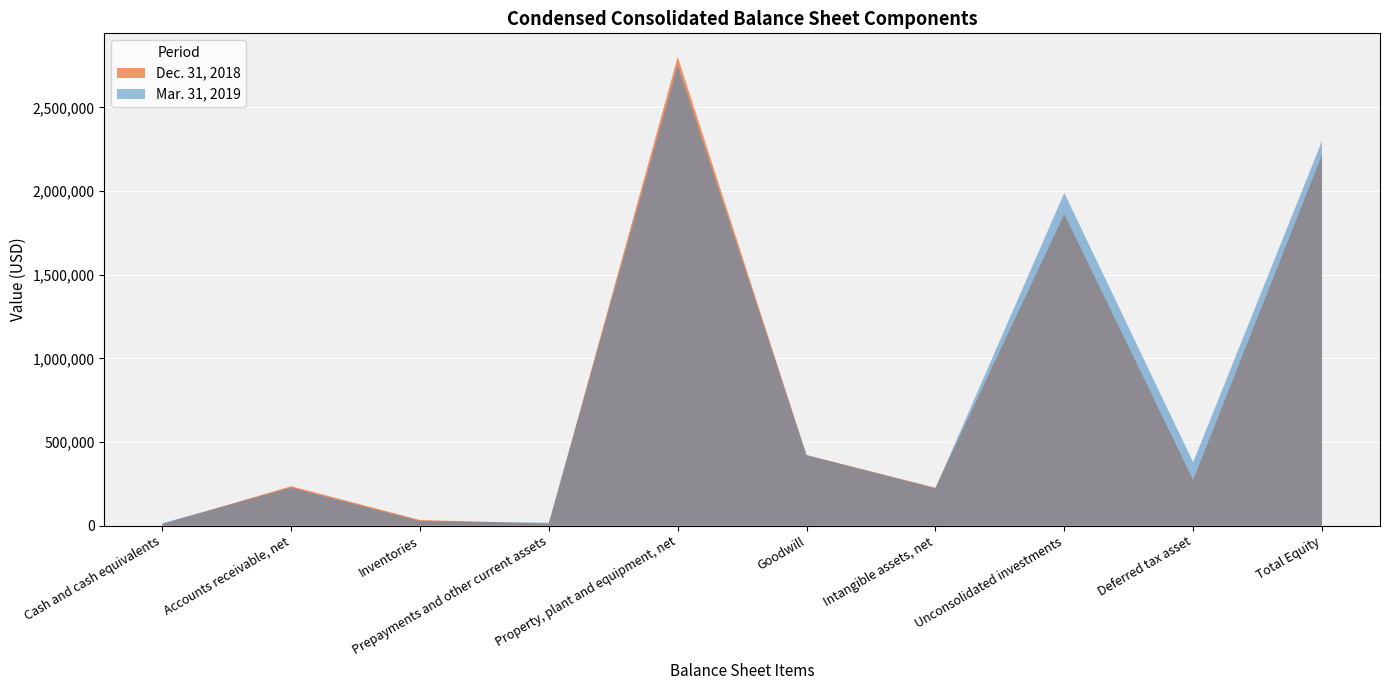

Reading left to right, extract all data points from this chart.

Mar. 31, 2019: 15042	227284	27954	18219	2750375	421983	223707	1988797	379422	2299764
Dec. 31, 2018: 9596	236097	34316	11816	2802429	421983	227103	1861686	273531	2217108